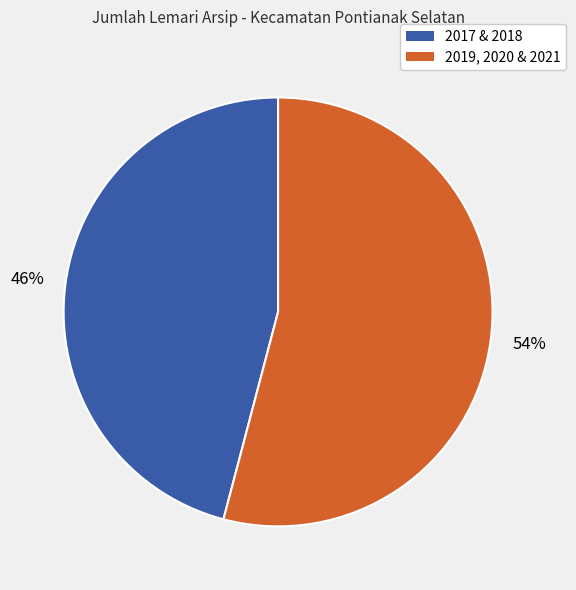

To the nearest percent, what is the average slice percentage?

50%